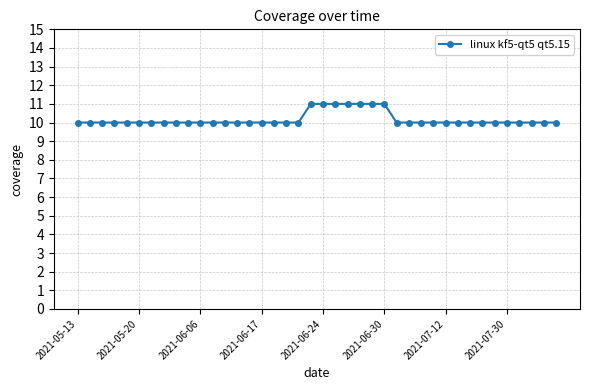

What is the value of the 8th point from the left?

10